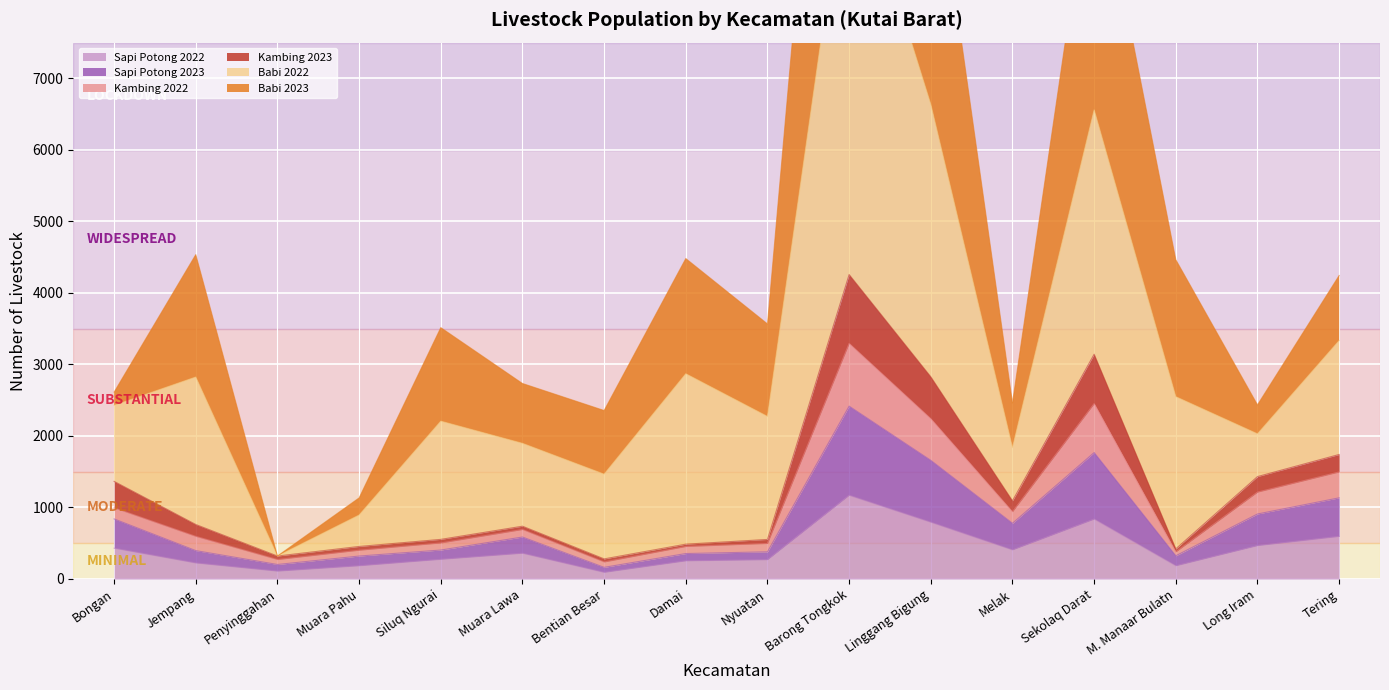

In Kambing 2023, how many points are higher than both neighbors (excluding endpoints)?

3